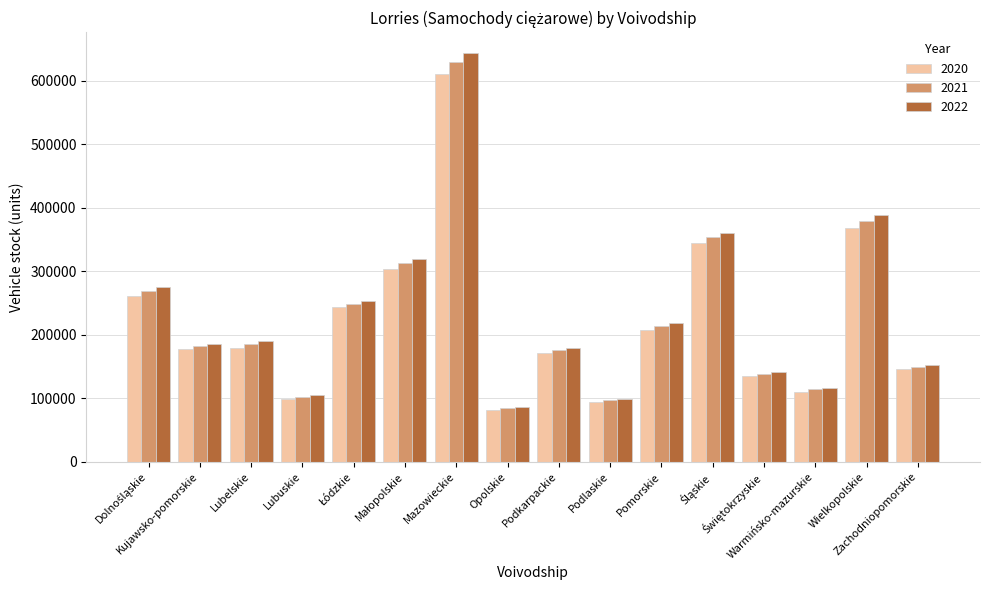

What is the lowest value of the 2022 series?

86371